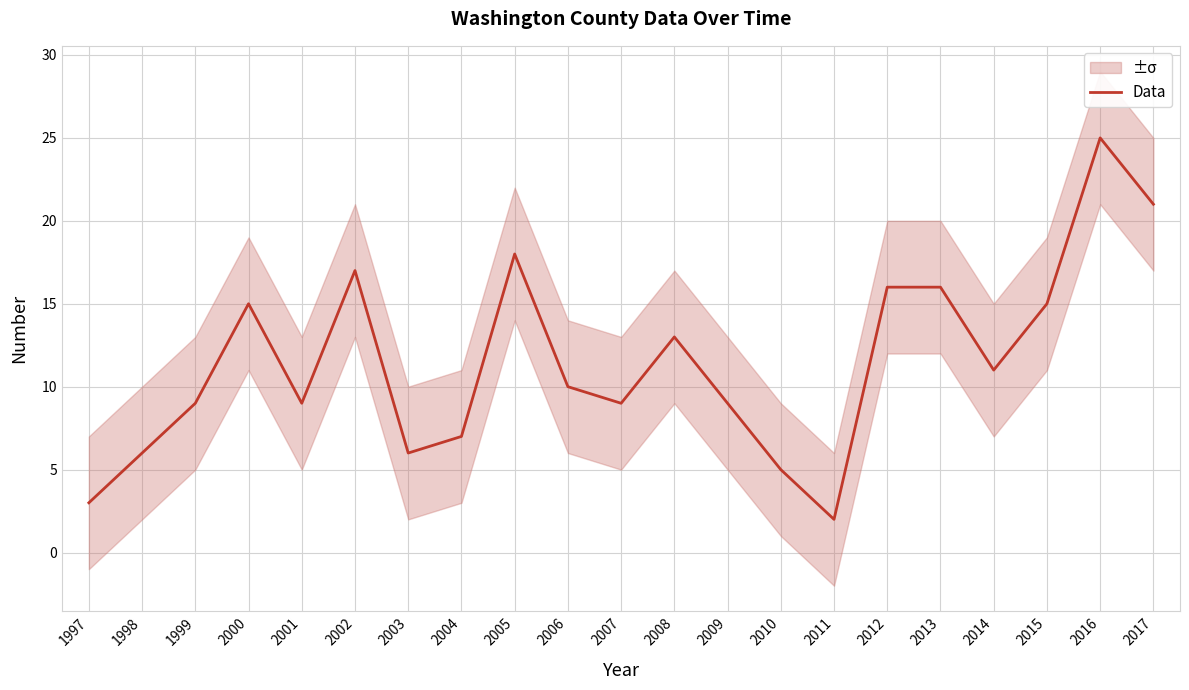

How many lines are shown in the chart?

1